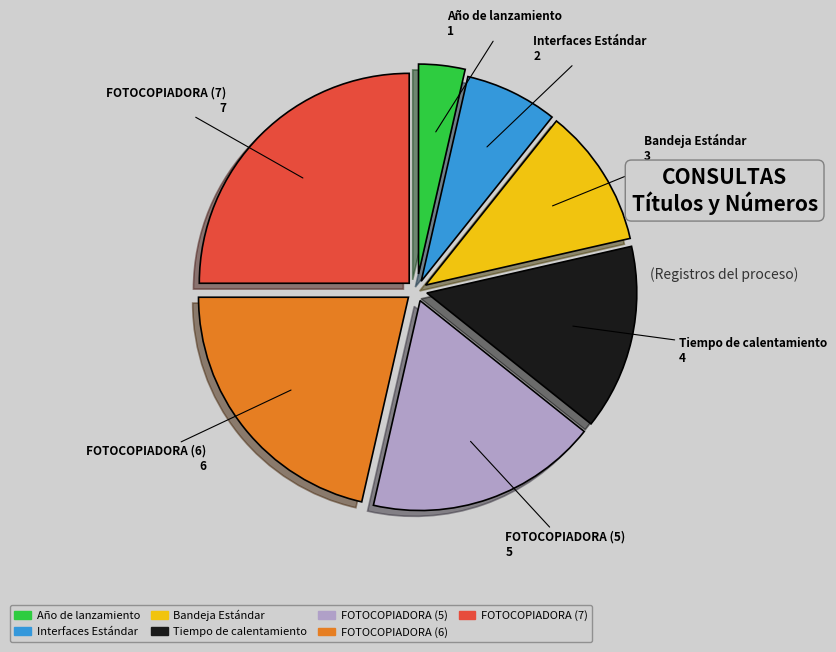

What is the ratio of the value at FOTOCOPIADORA (5) to the value at FOTOCOPIADORA (6)?

0.8